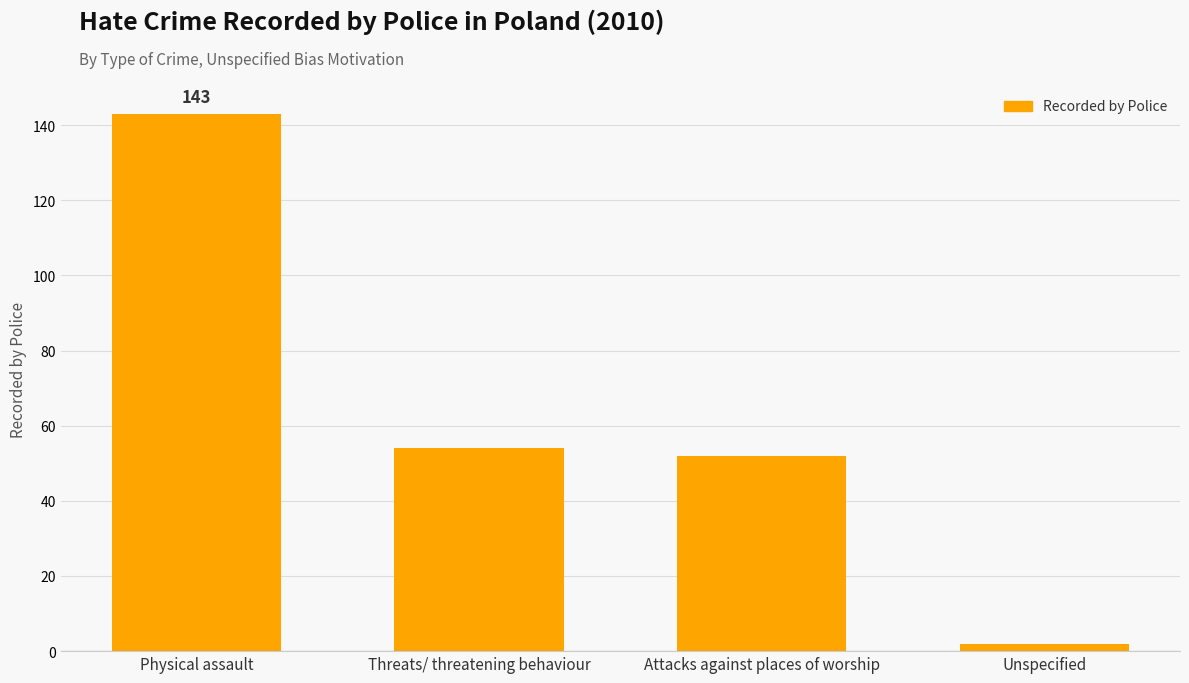

How many data points does each series have?

4